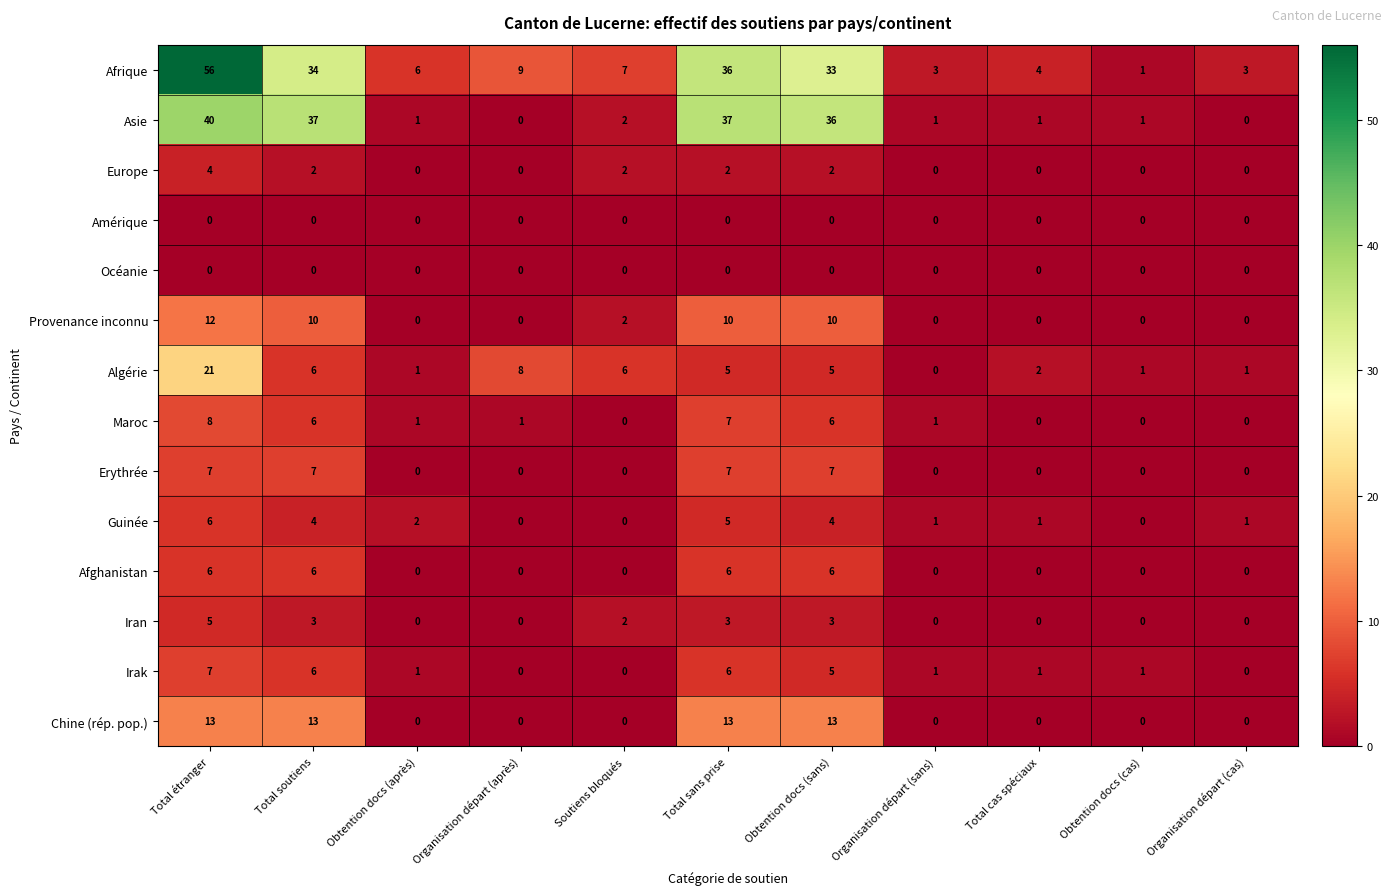

Which series changed the most between Soutiens bloqués and Total sans prise?

Asie